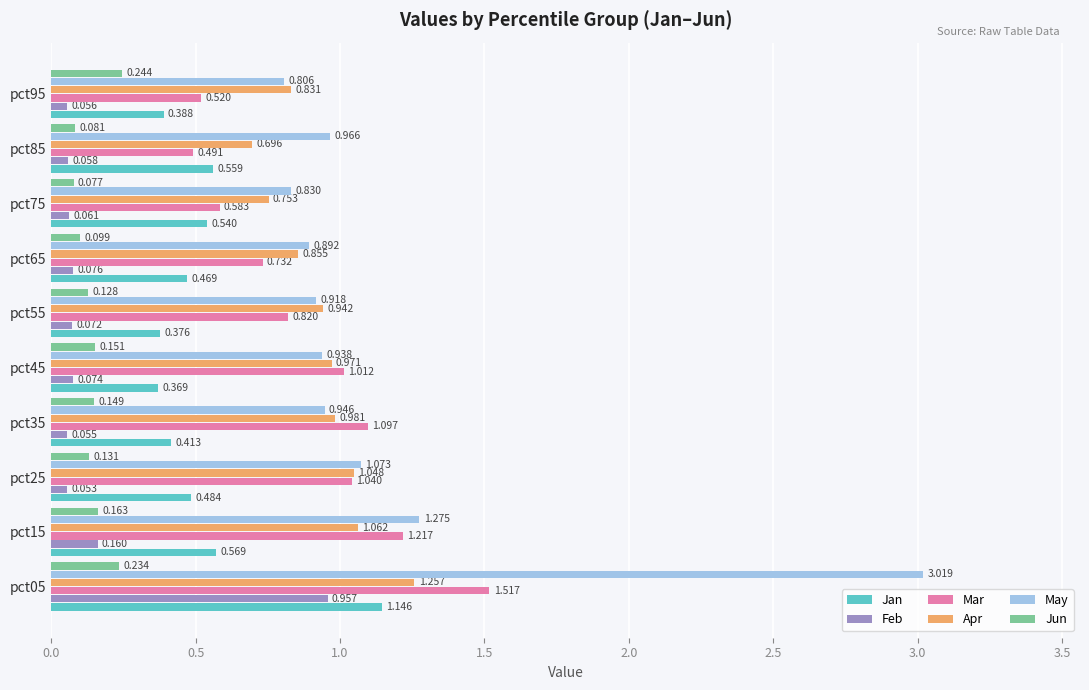

Which series has the largest total across all categories?

May